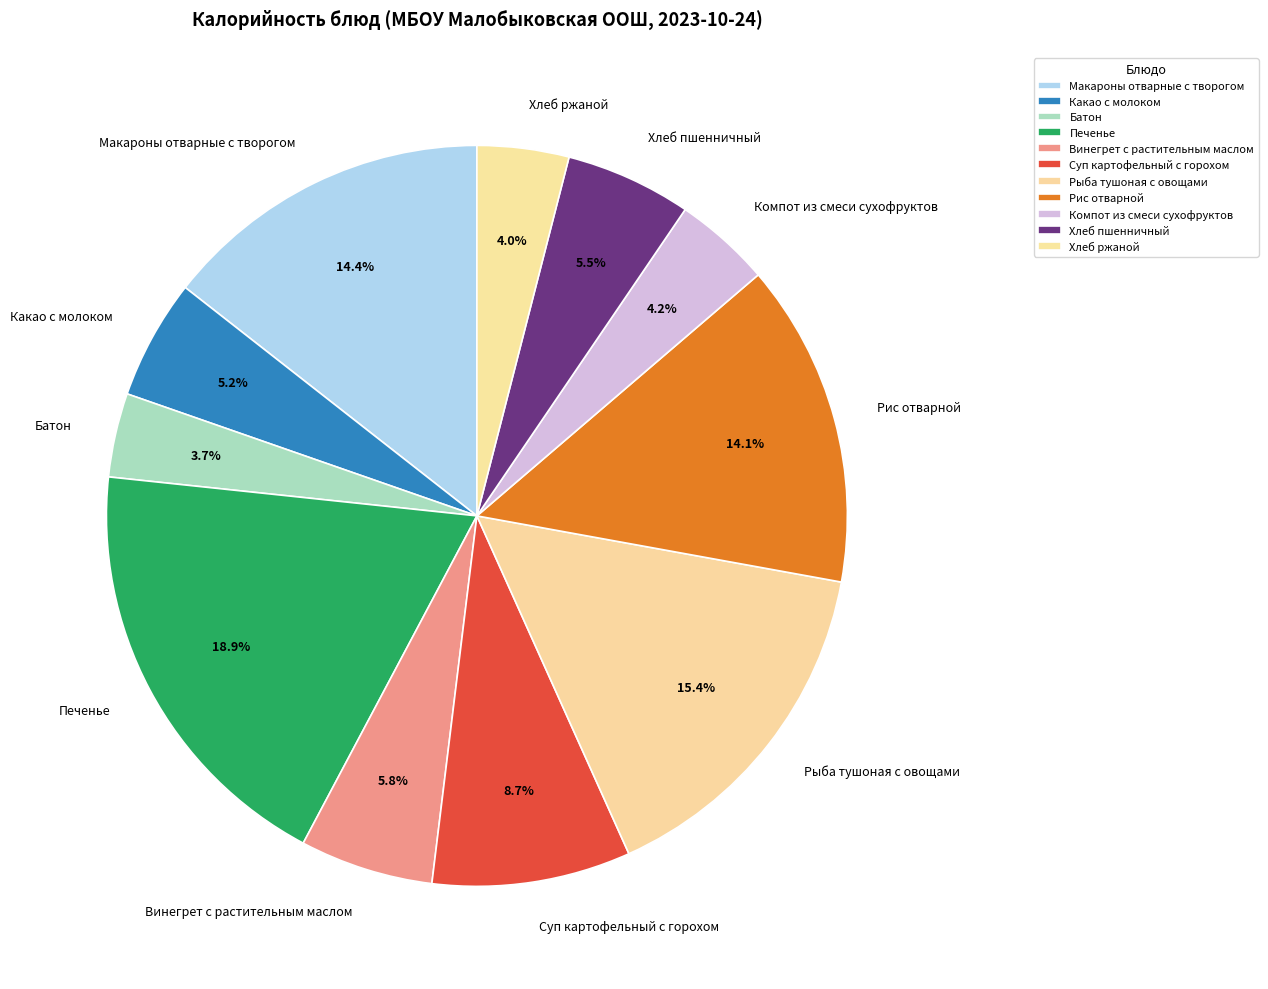

To the nearest percent, what percentage of the pie is Суп картофельный с горохом?

9%